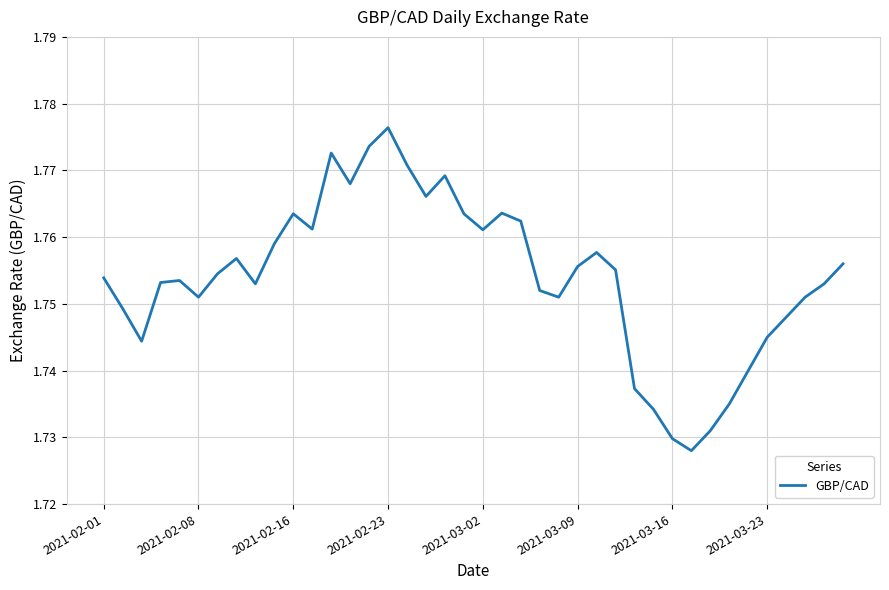

Does the chart display data point markers on the line(s)?

No